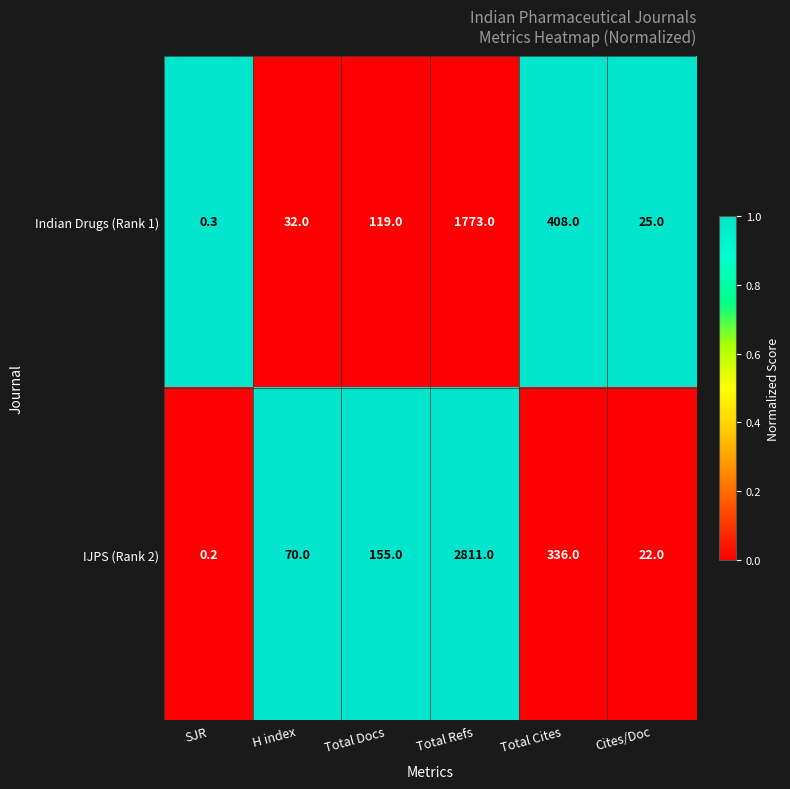

Where is Indian Drugs (Rank 1) nearest to the value 886?

Total Cites